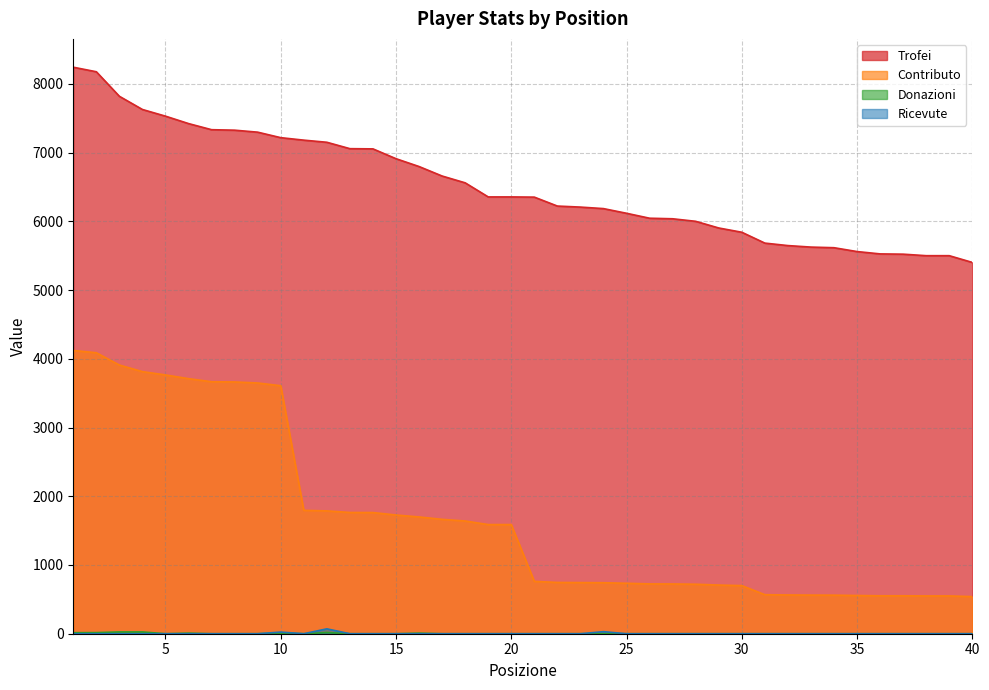

List the series in order of their peak value, lowest first.

Donazioni, Ricevute, Contributo, Trofei